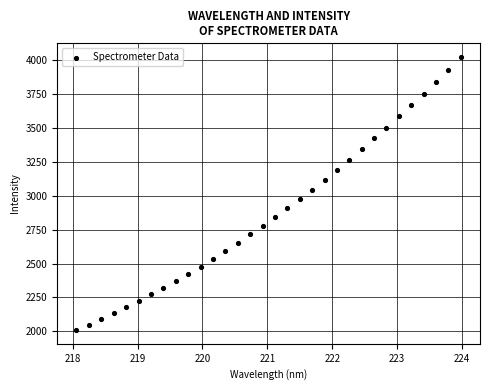

What is the range of Y values (max minus min)?

2017.4